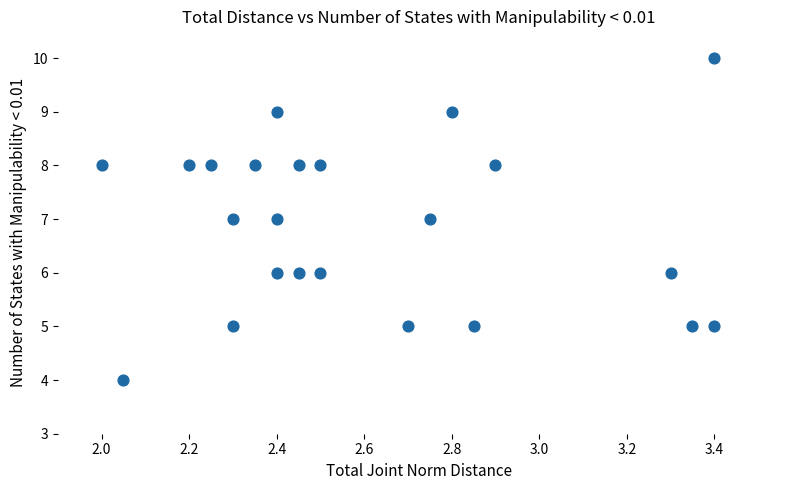

What is the range of Y values (max minus min)?

6